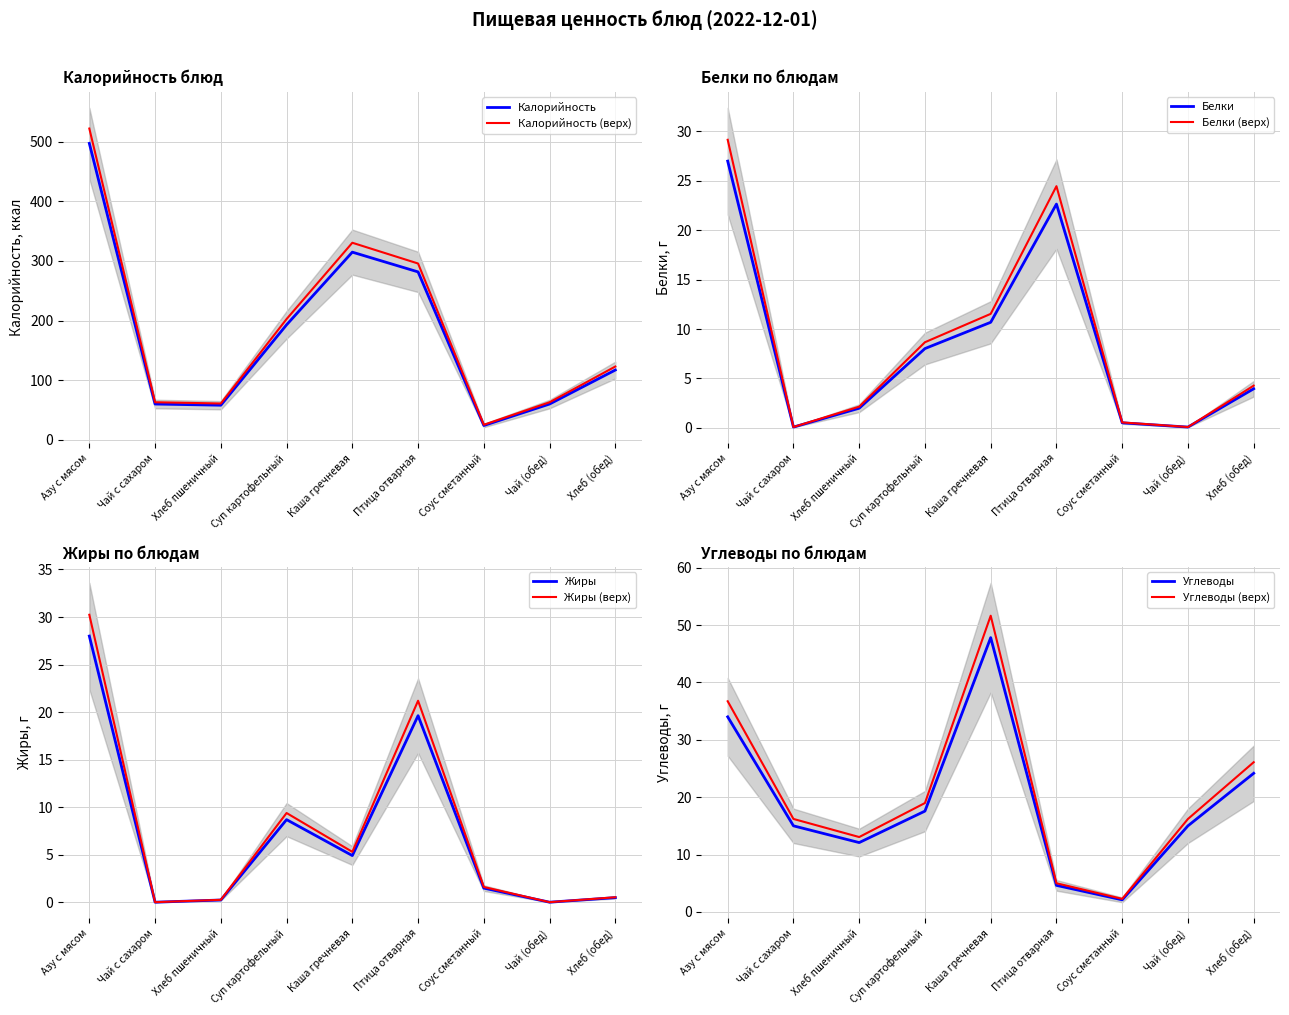

The value of Калорийность at Суп картофельный is 56.7. True or false?

False